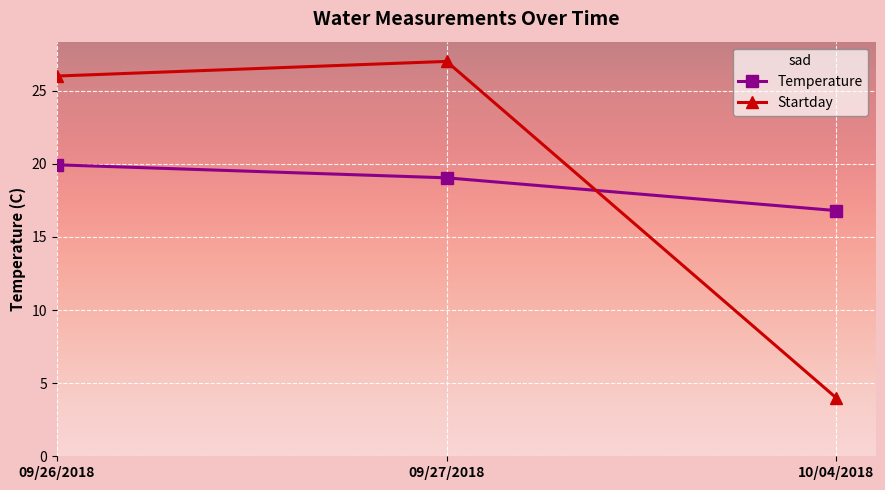

Reading right to left, what are all the values shown in this chart?

Temperature: 16.8	19.0	19.9
Startday: 4.0	27.0	26.0